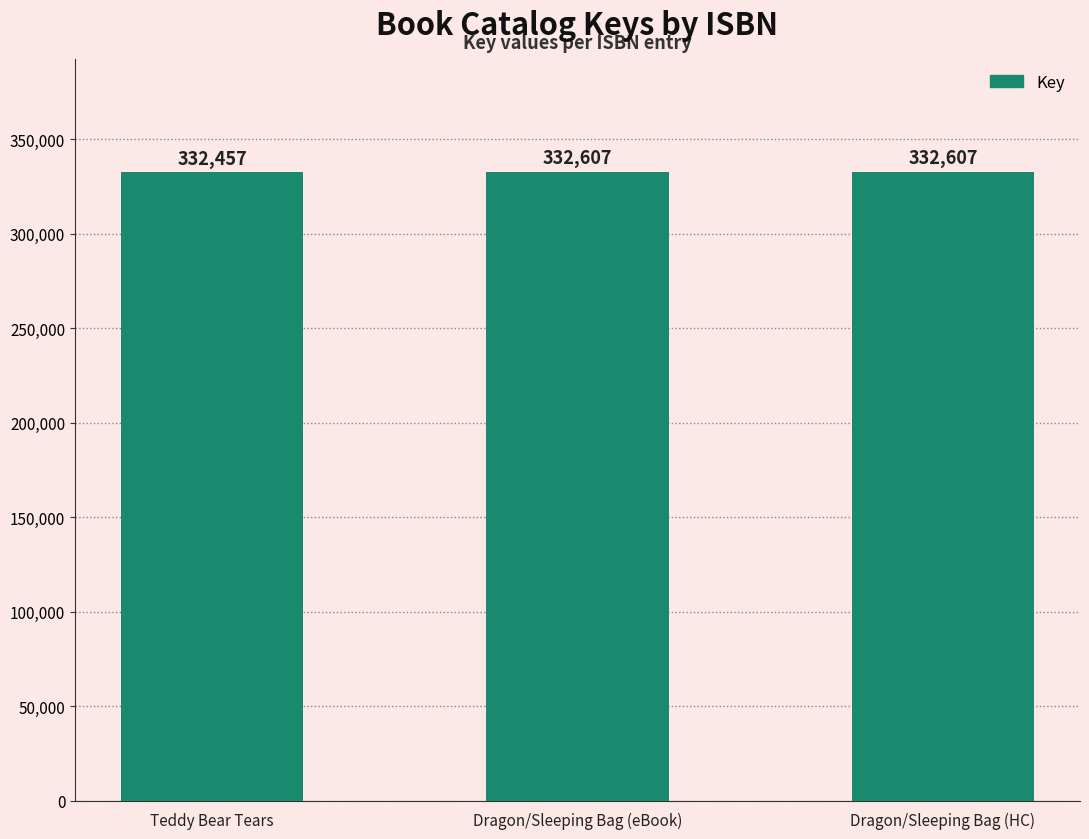

What is the label of the 1st bar from the right?

Dragon/Sleeping Bag (HC)